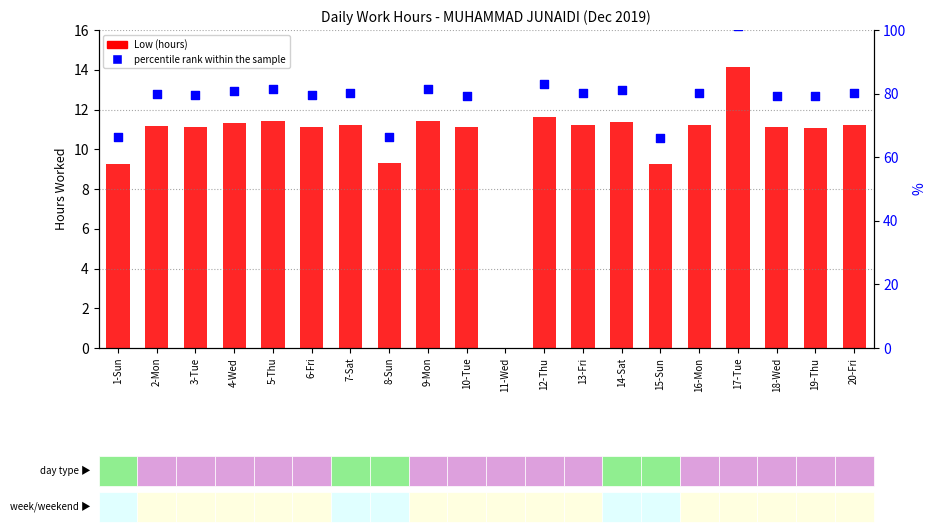

What is the change in value from 8-Sun to 20-Fri?

+1.9